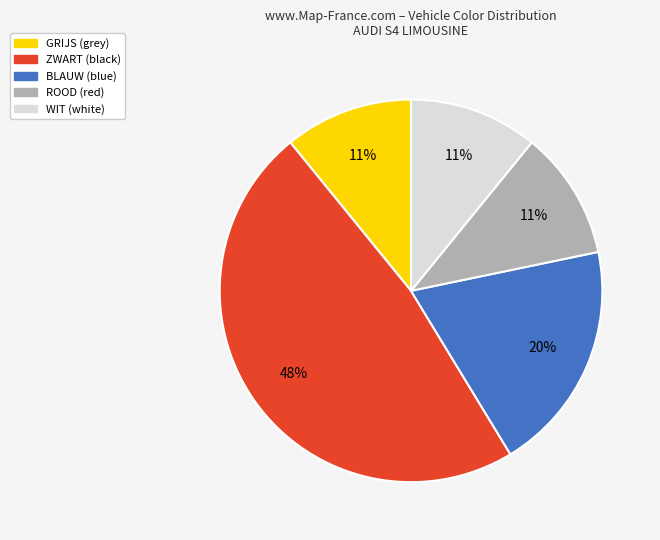

Is it true that BLAUW is 20% of the pie?

True